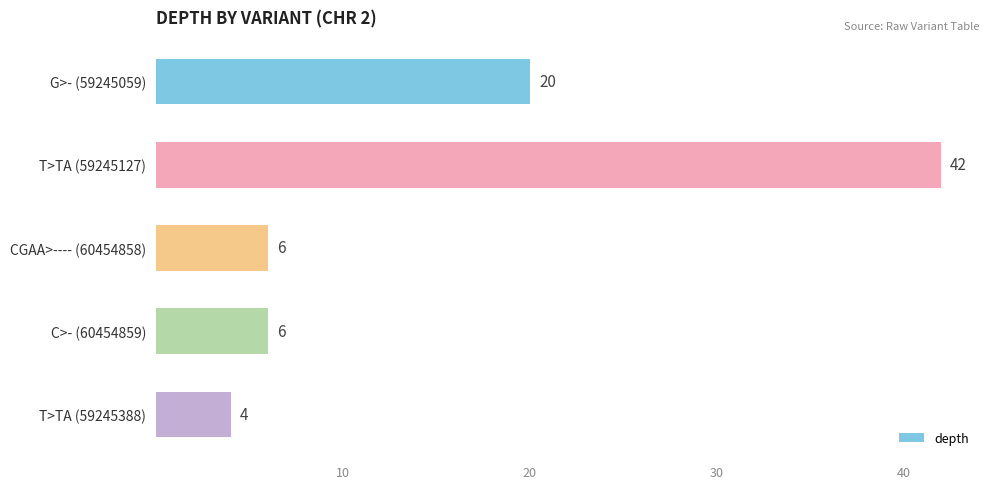

Read the value at G>- (59245059).

20